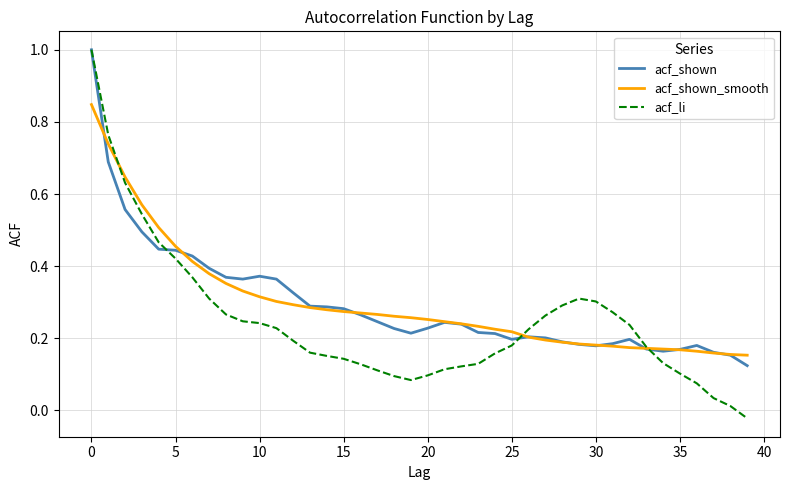

Which series has the widest spread of values?

acf_li